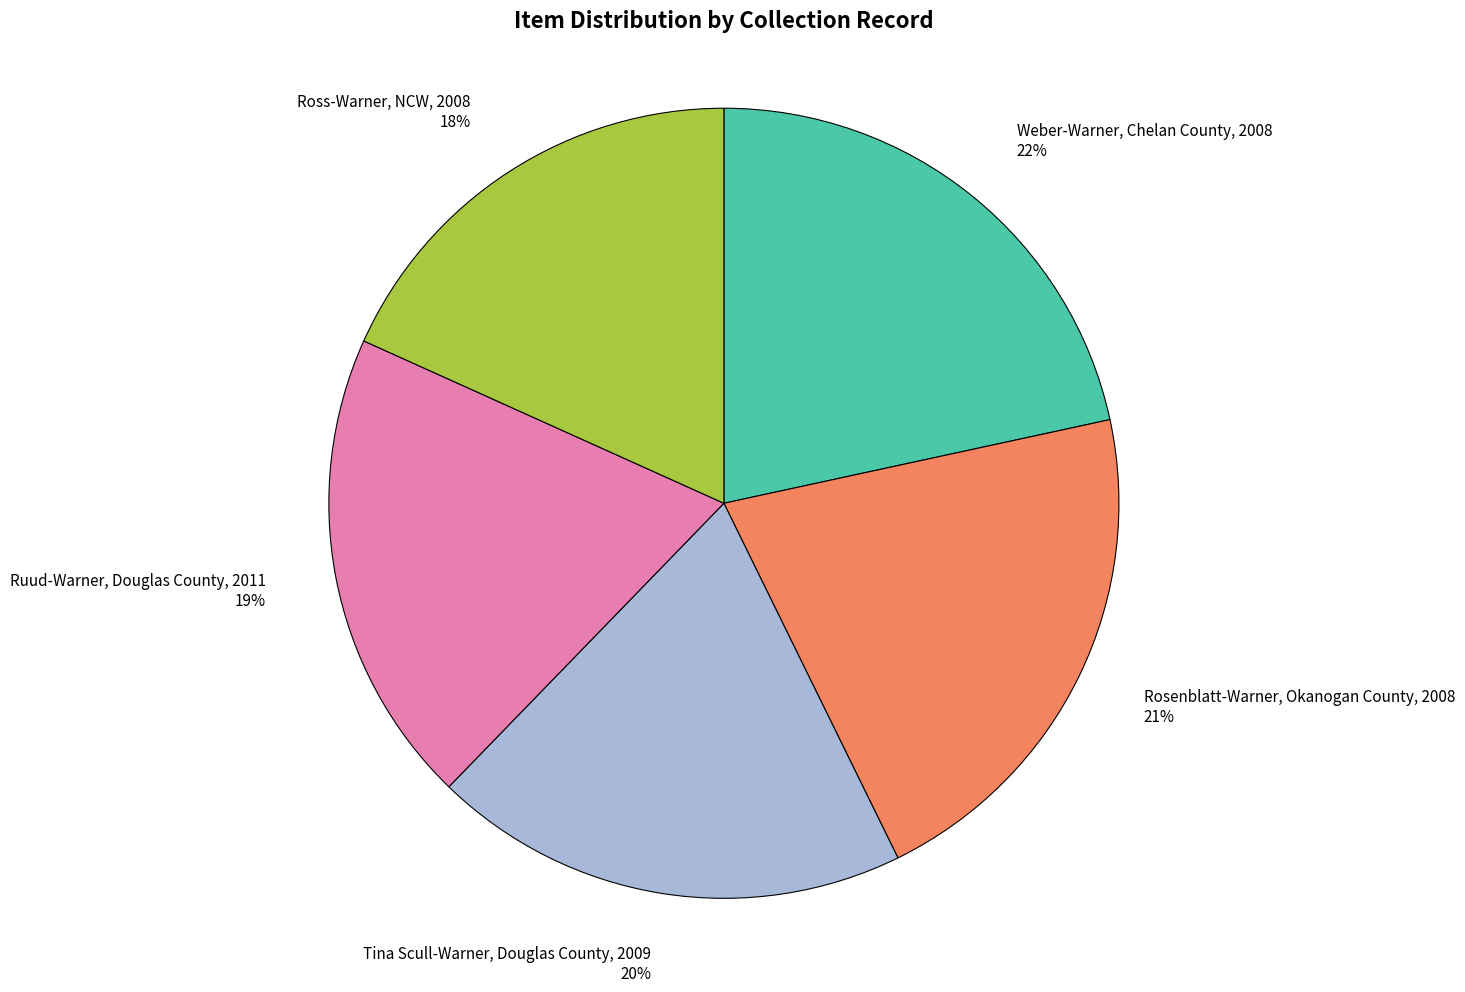

To the nearest percent, what is the combined percentage of Weber-Warner, Chelan County, 2008 and Ruud-Warner, Douglas County, 2011?

41%